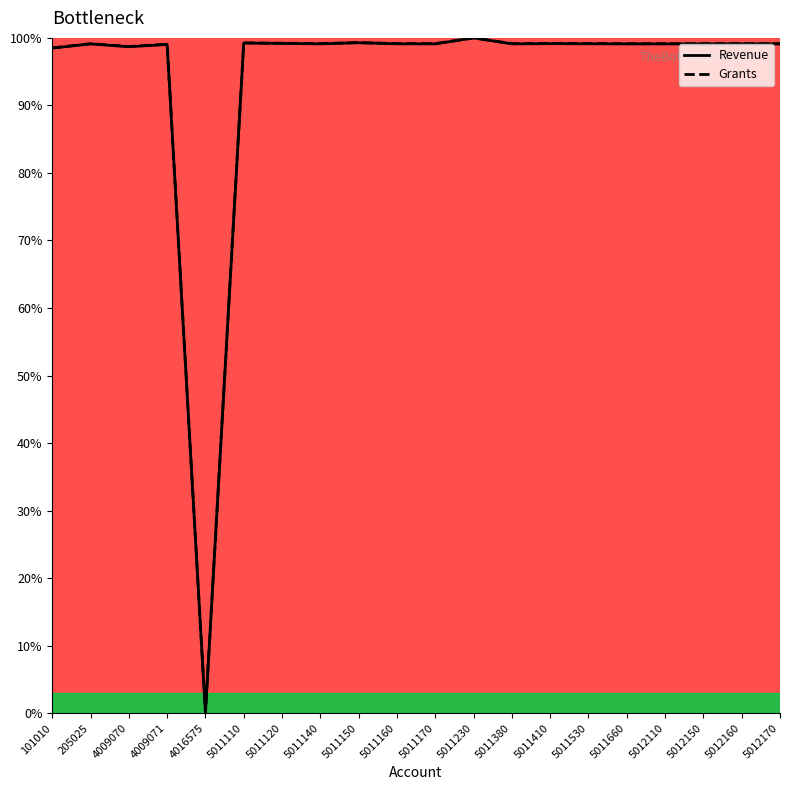

What is the maximum value for Revenue?

100.0